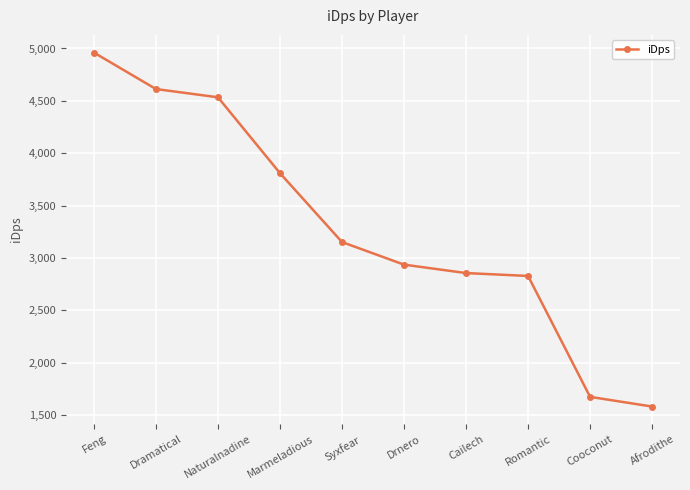

Where is the data nearest to the value 3271?

Syxfear